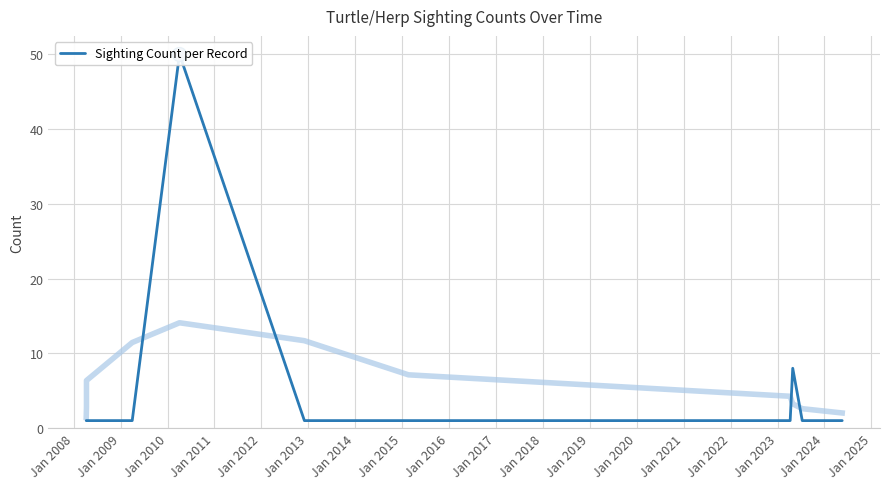

Where is the data nearest to the value 25?

Jan 2015